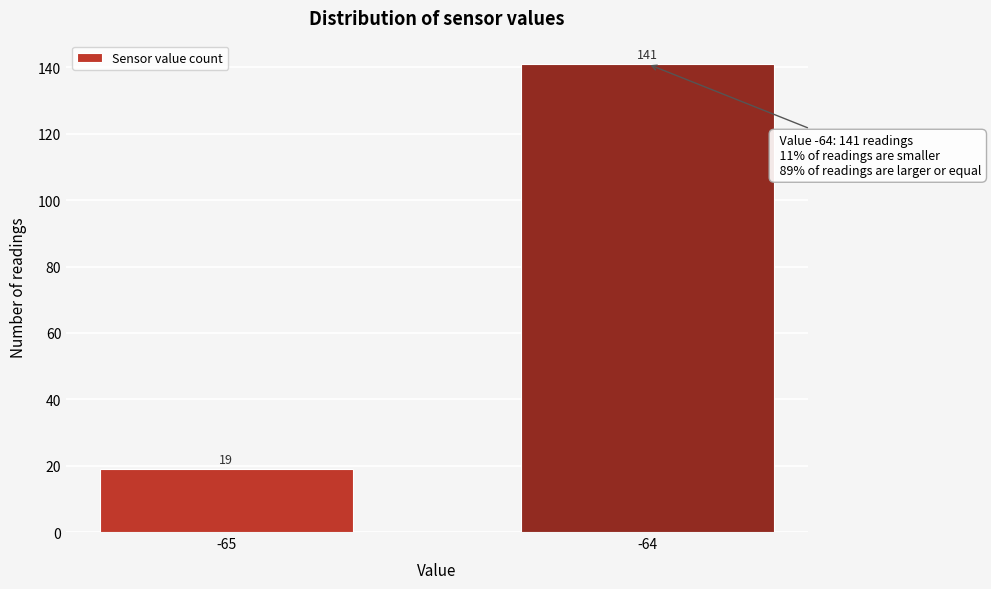

Reading left to right, extract all data points from this chart.

-65=19	-64=141